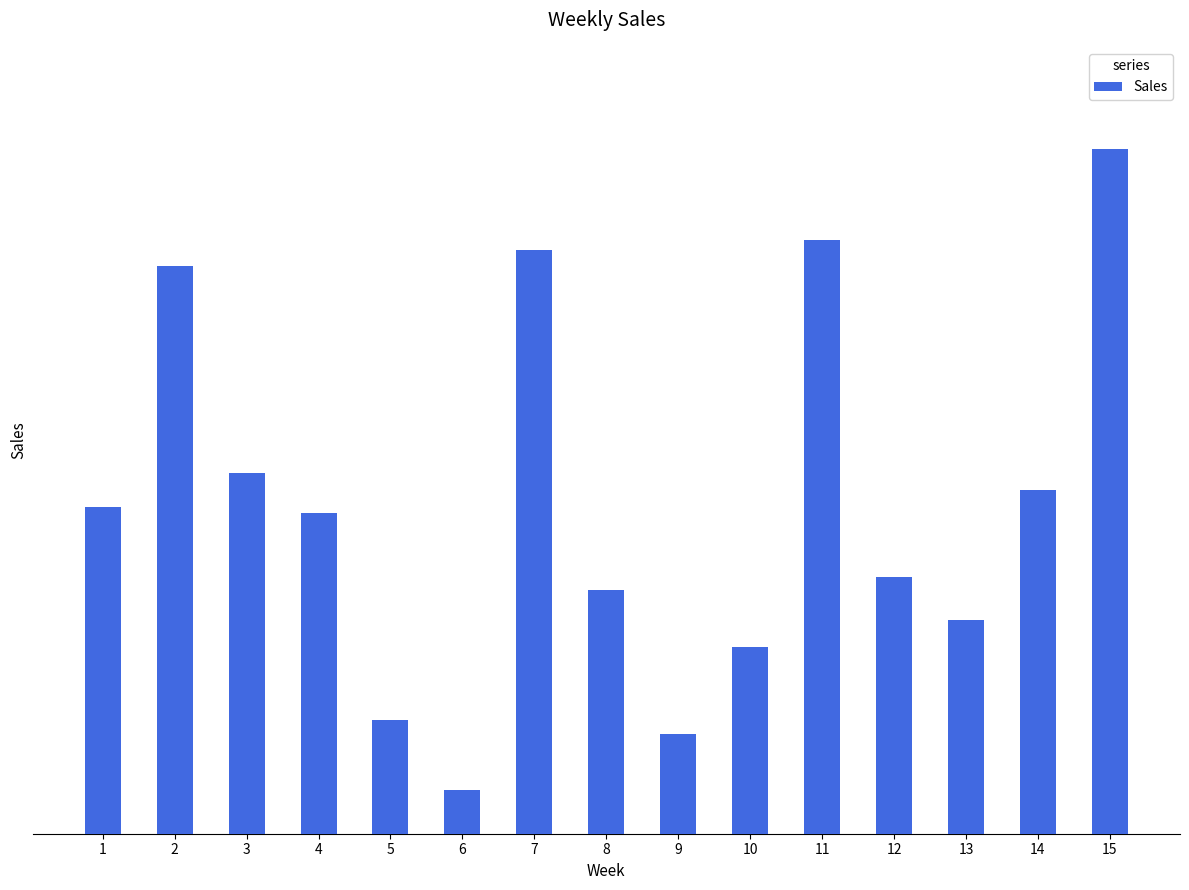

Reading left to right, transcribe all the data shown in this chart.

1=98	2=170	3=108	4=96	5=34	6=13	7=175	8=73	9=30	10=56	11=178	12=77	13=64	14=103	15=205